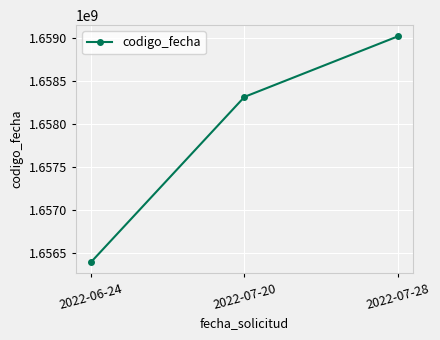

Where is the data nearest to the value 1657712256?

2022-07-20